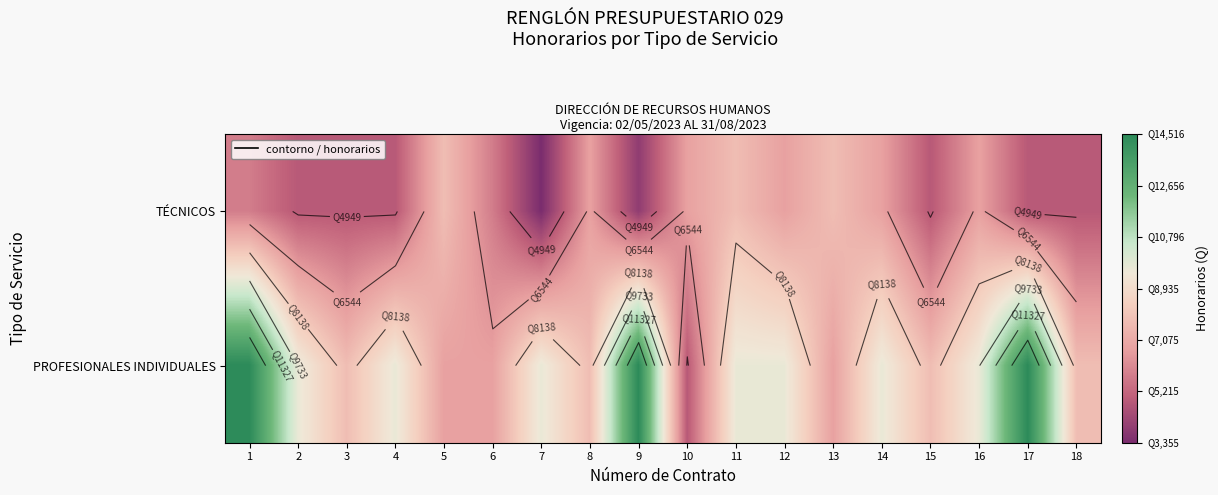

What is the difference between the maximum and minimum values in the PROFESIONALES INDIVIDUALES series?

9677.4